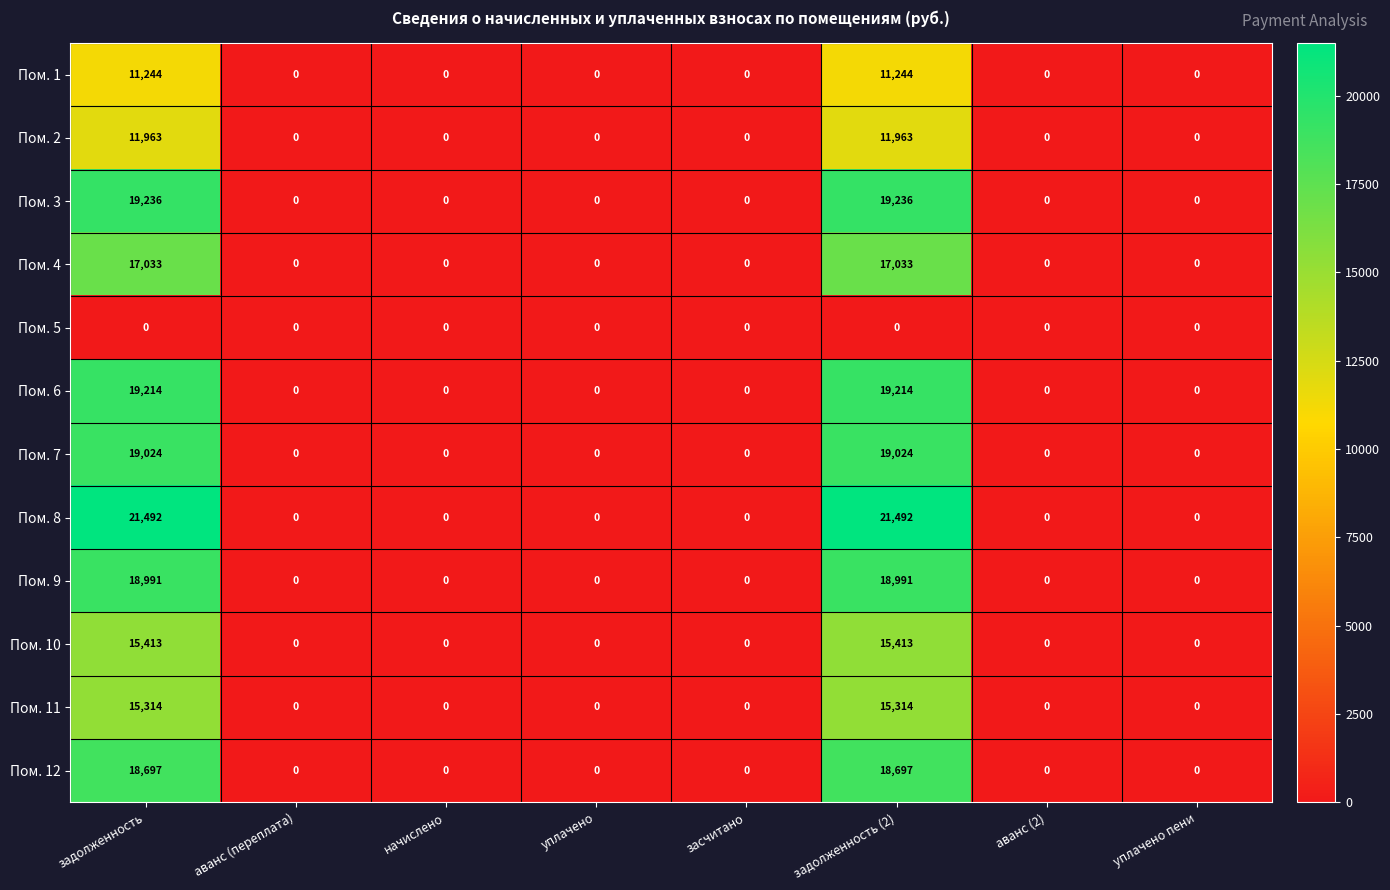

At задолженность (2), list the series in order from smallest to largest.

Пом. 5, Пом. 1, Пом. 2, Пом. 11, Пом. 10, Пом. 4, Пом. 12, Пом. 9, Пом. 7, Пом. 6, Пом. 3, Пом. 8